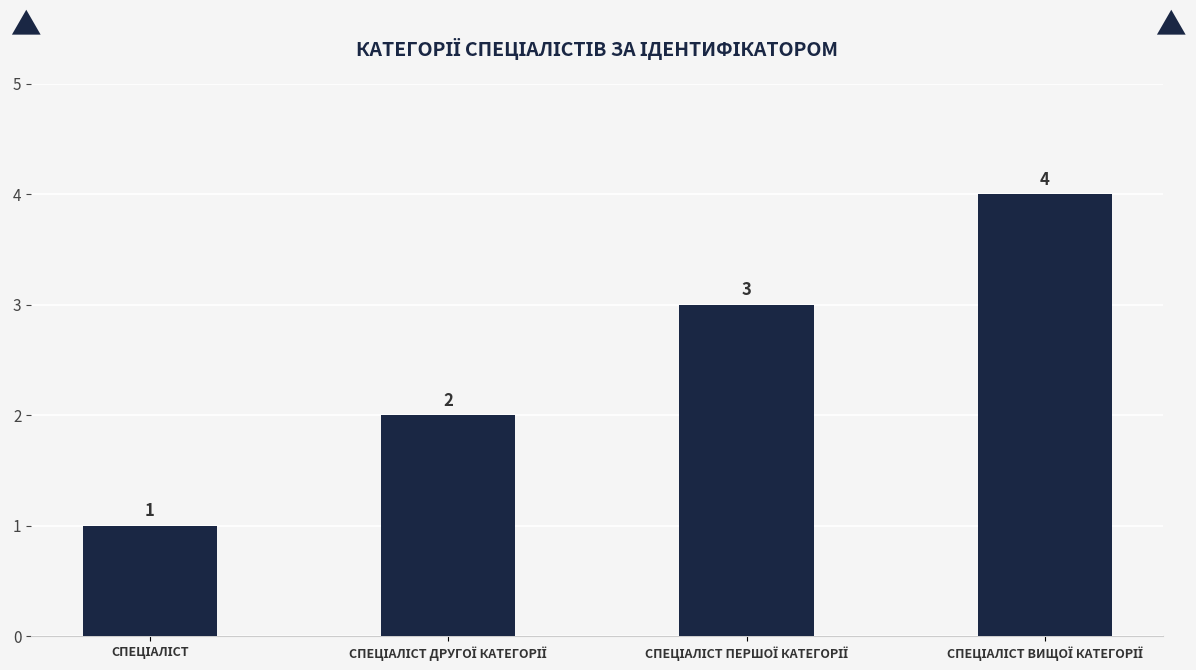

Count the number of data series in this chart.

1